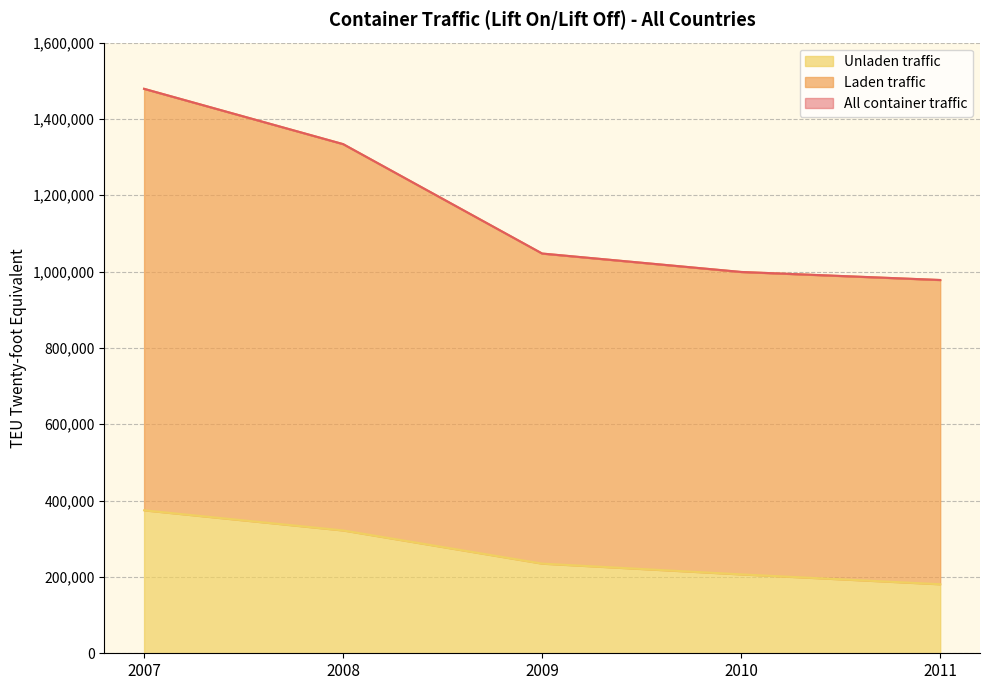

What is the difference between the maximum and second lowest values in the Unladen traffic series?

167866